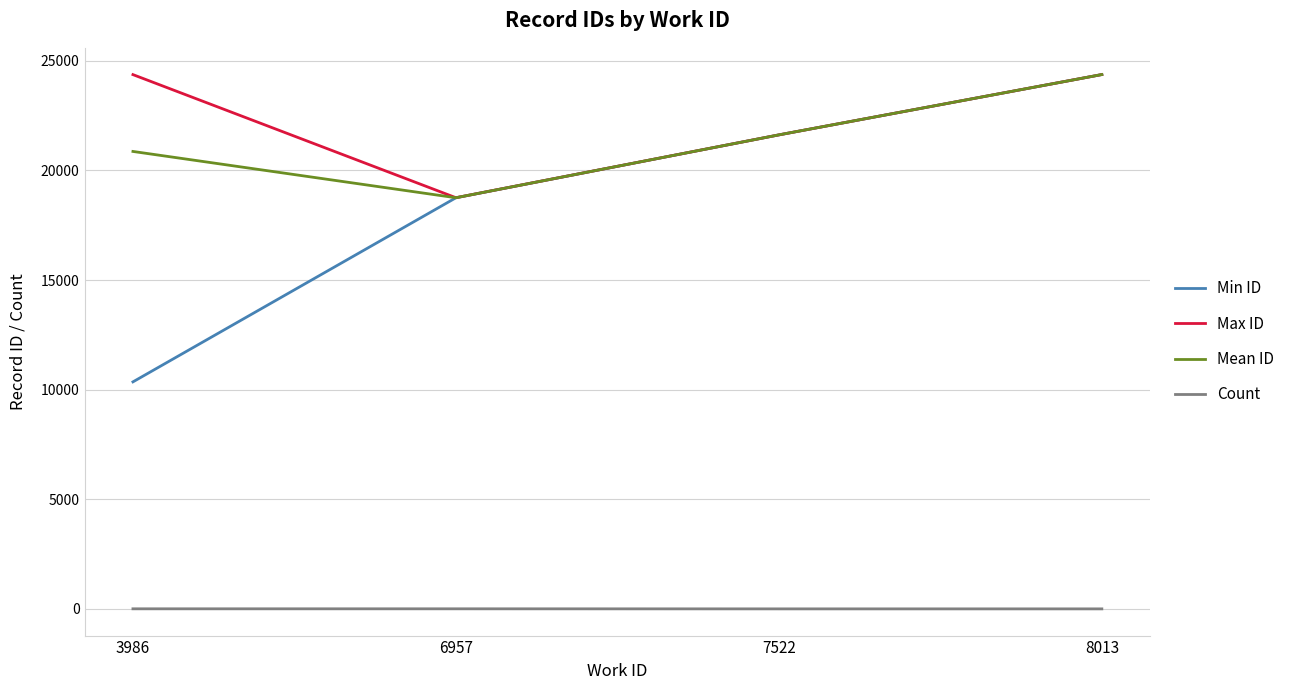

Which series has the widest spread of values?

Min ID